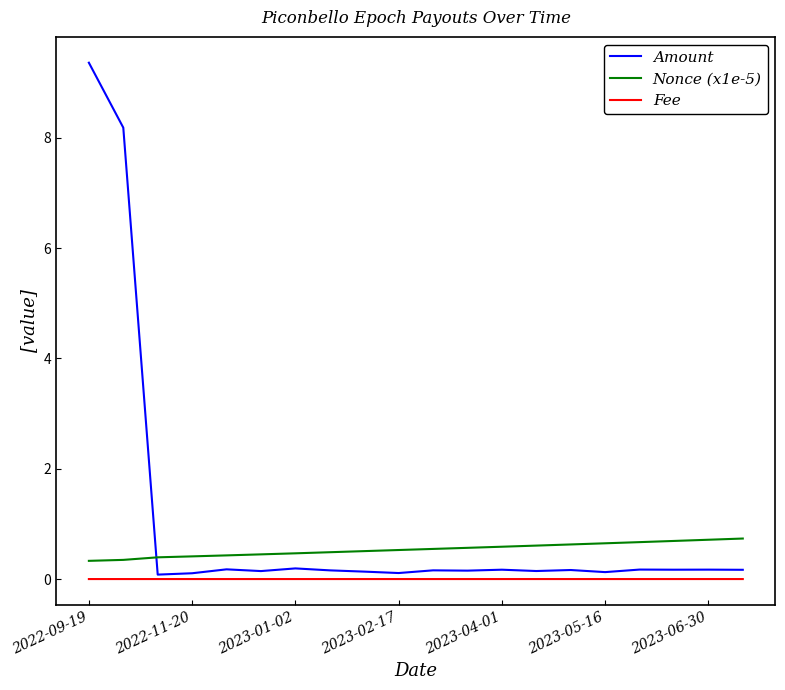

True or false: Amount and Nonce (x1e-5) cross at least once.

True